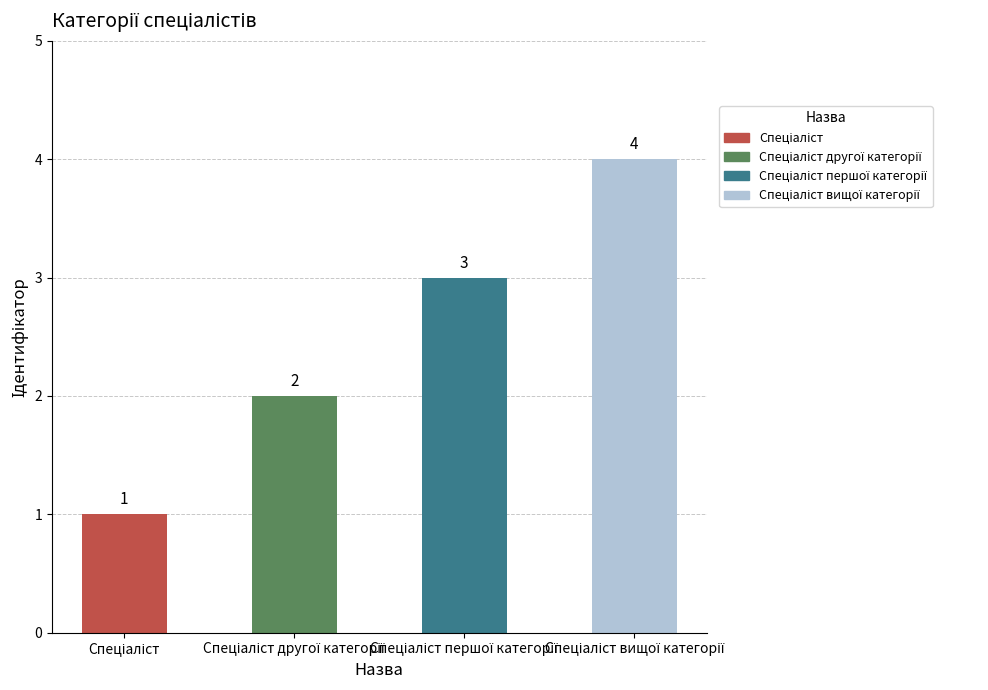

What is the value of the 3rd bar from the left?

3